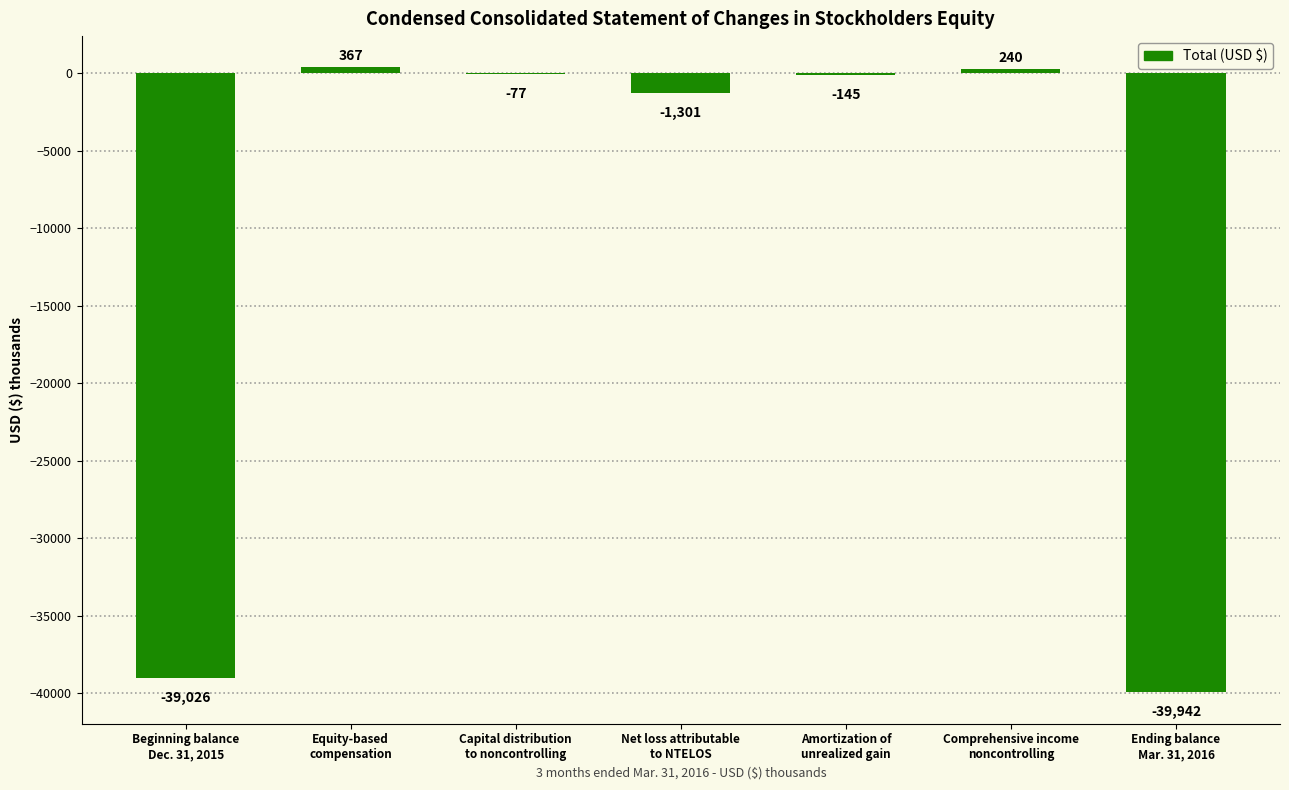

What is the greatest value displayed?

367